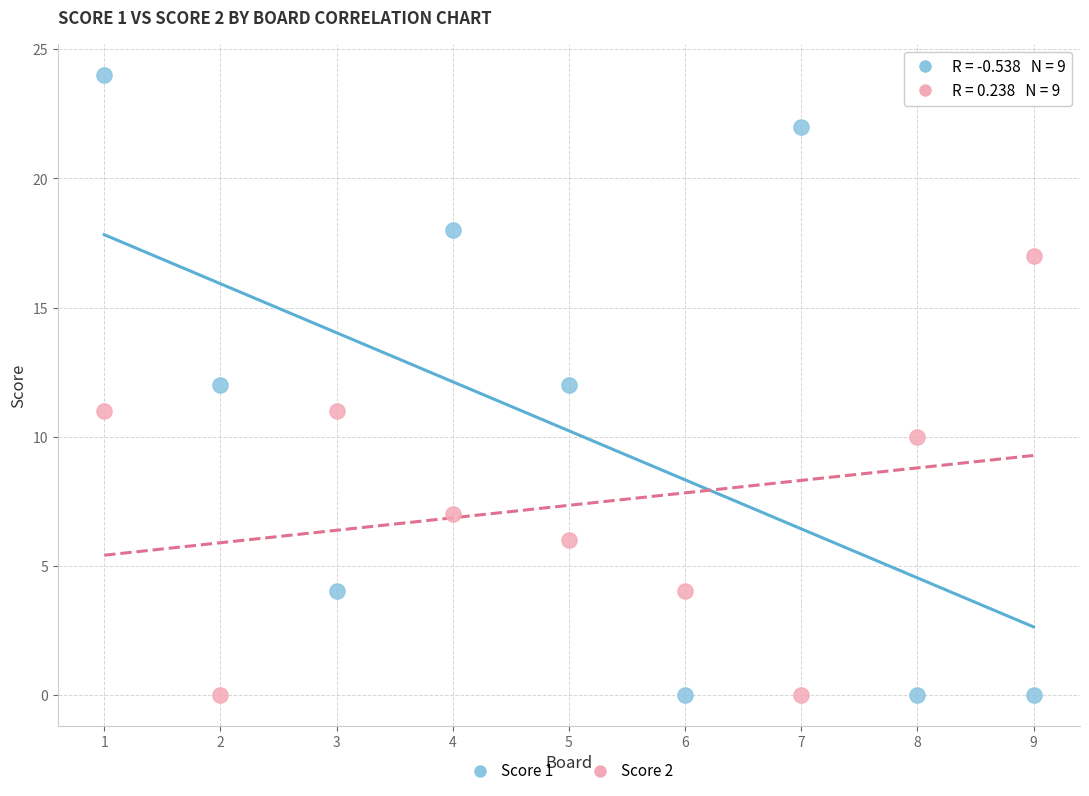

What is the X range (max minus min) for the scatter plot?

8